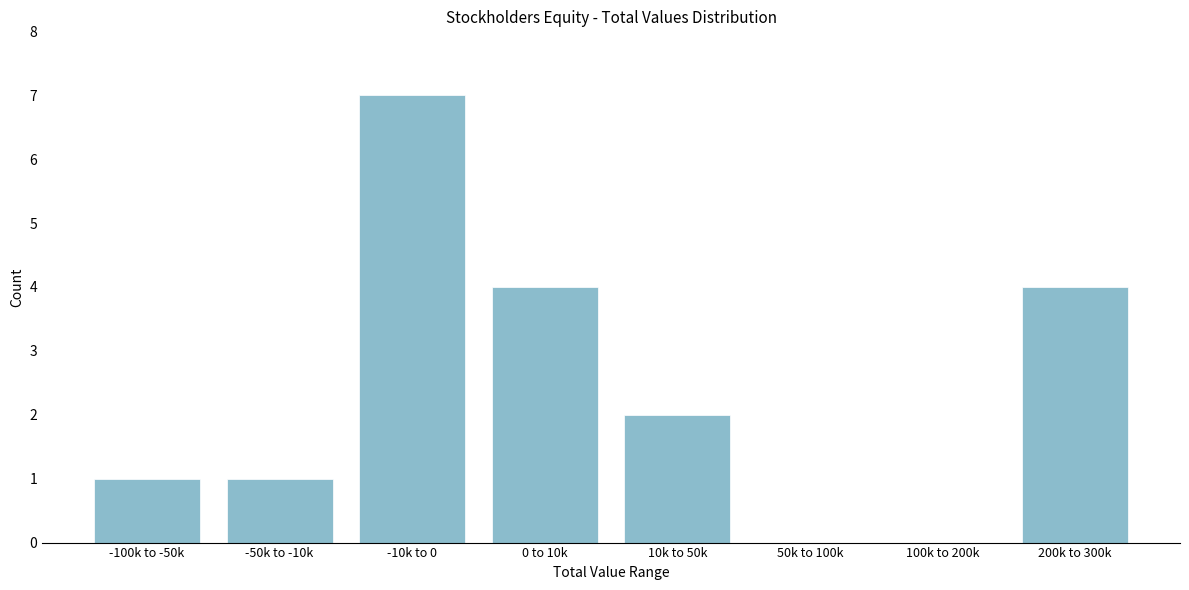

Reading left to right, list all the values displayed in this chart.

-100k to -50k=1	-50k to -10k=1	-10k to 0=7	0 to 10k=4	10k to 50k=2	50k to 100k=0	100k to 200k=0	200k to 300k=4